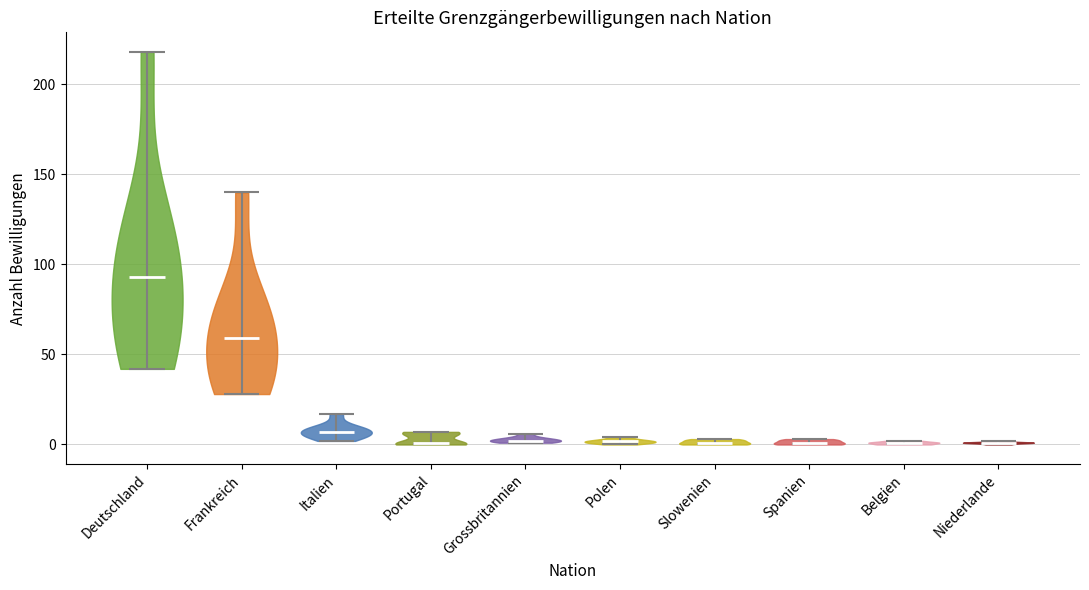

Reading left to right, read every violin against the y-axis: where its median line is, and the lowest and highest points it reaches. The values are not printed on the chart, so give them approximately, as read against the axis.

Deutschland: median line 95, lowest point 40, highest point 220
Frankreich: median line 60, lowest point 30, highest point 140
Italien: median line 5, lowest point 0, highest point 15
Portugal: median line 0, lowest point 0, highest point 5
Grossbritannien: median line 0, lowest point 0, highest point 5
Polen: median line 0, lowest point 0, highest point 5
Slowenien: median line 0, lowest point 0, highest point 5
Spanien: median line 0, lowest point 0, highest point 5
Belgien: median line 0, lowest point 0, highest point 0
Niederlande: median line 0, lowest point 0, highest point 0